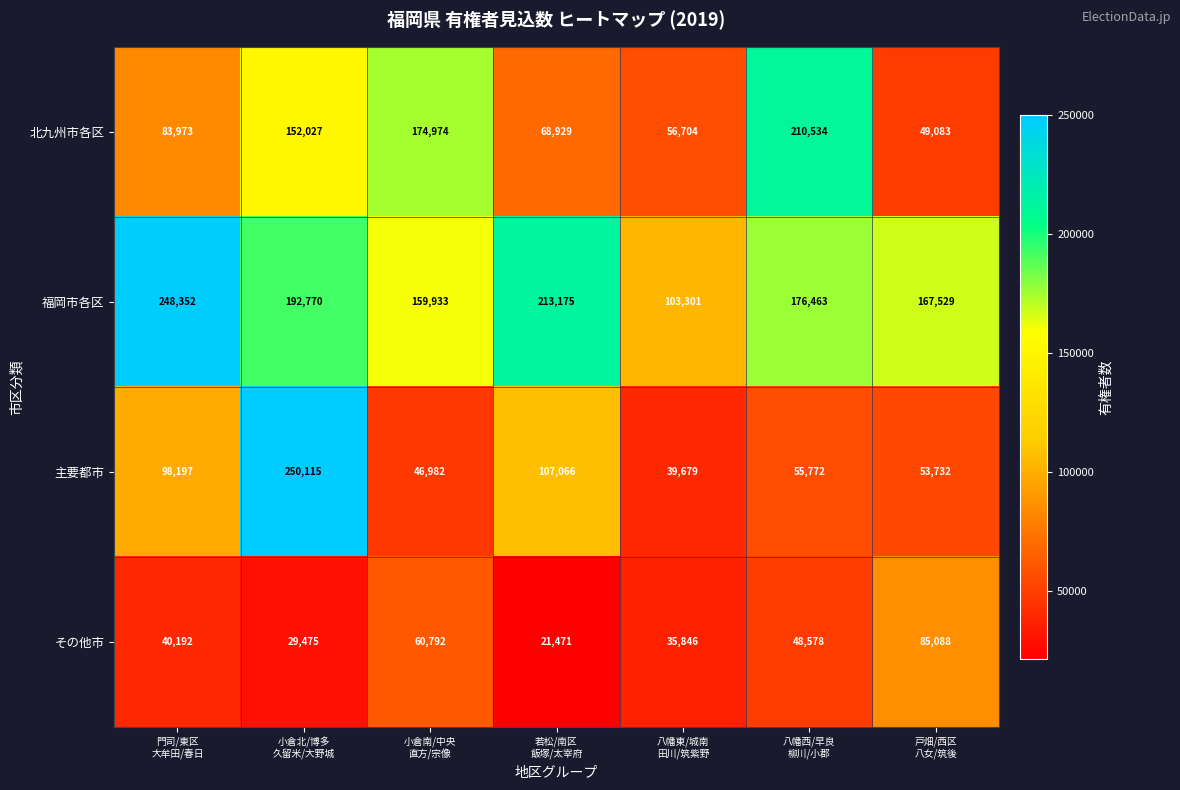

Reading left to right, list all the values displayed in this chart.

北九州市各区: 83973	152027	174974	68929	56704	210534	49083
福岡市各区: 248352	192770	159933	213175	103301	176463	167529
主要都市: 98197	250115	46982	107066	39679	55772	53732
その他市: 40192	29475	60792	21471	35846	48578	85088